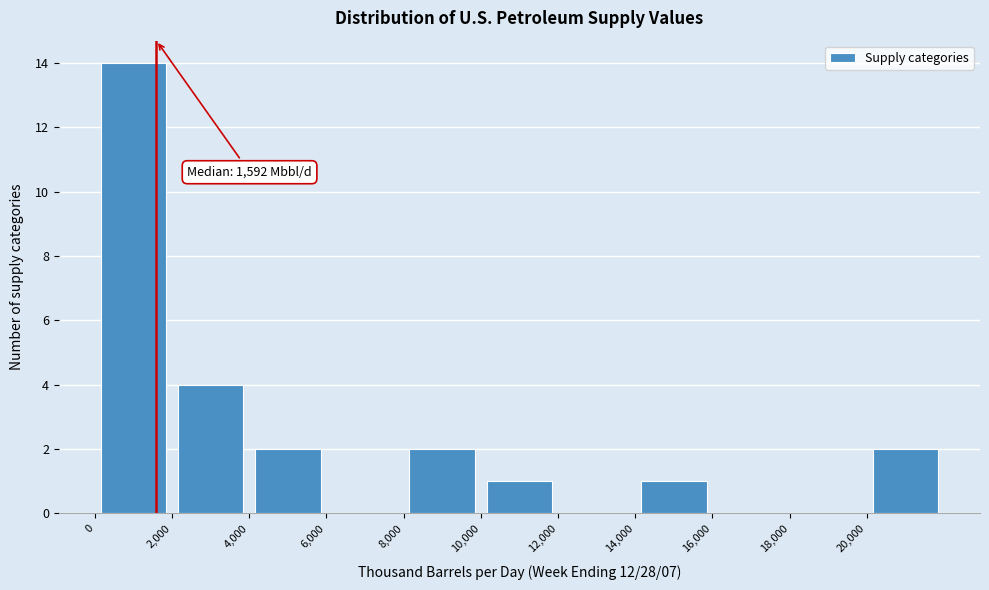

Which range on the x-axis has the tallest bar?

0 to 2000